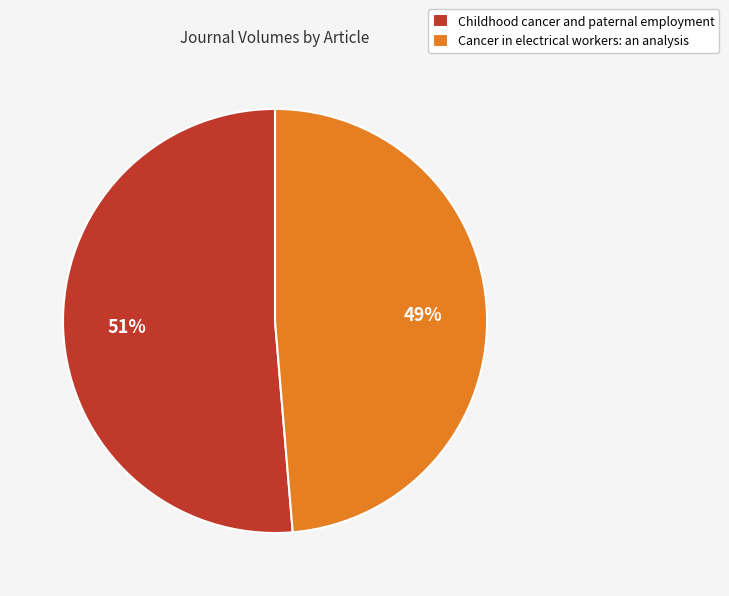

To the nearest percent, what is the average slice percentage?

50%